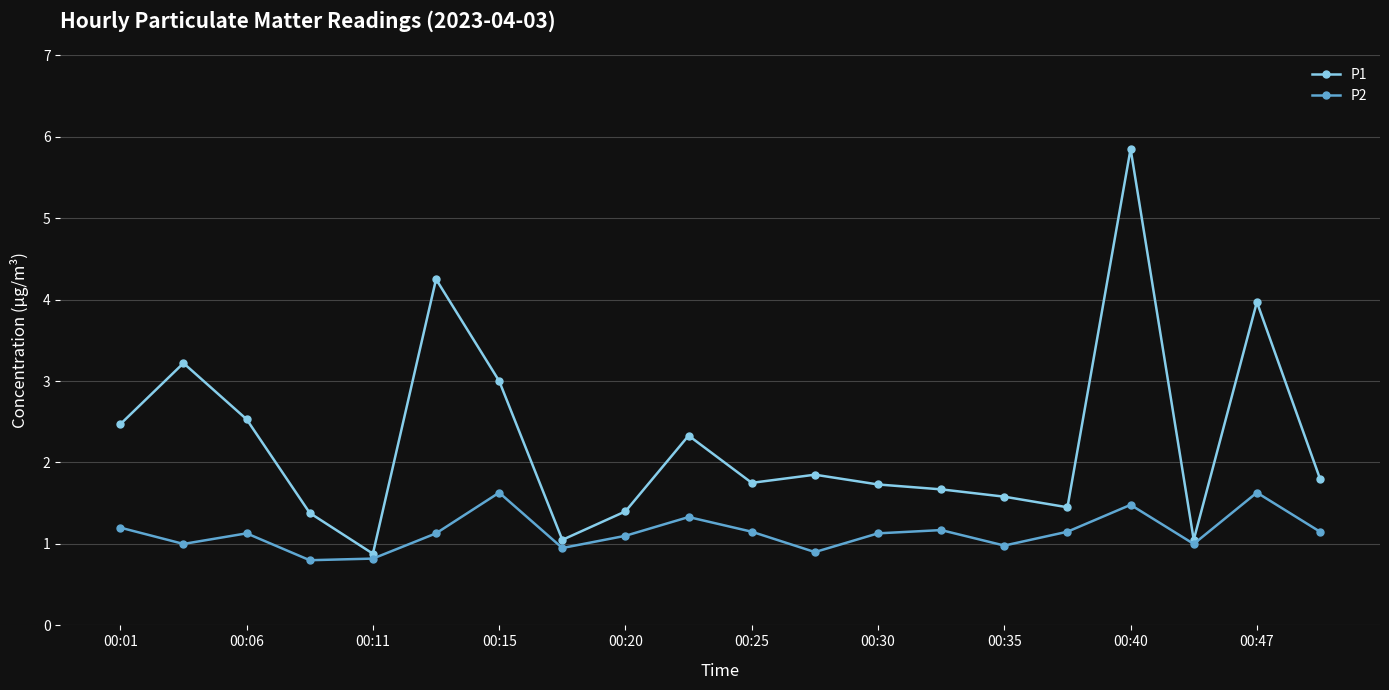

What is the value of the P2 point at the 10th from the left?

1.3